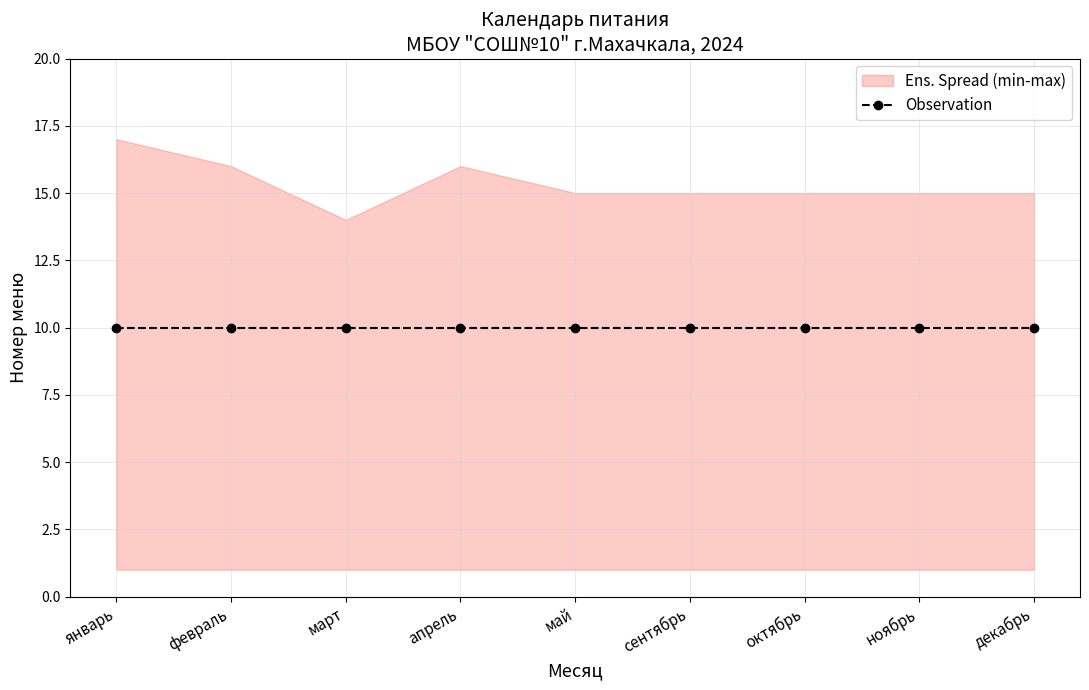

True or false: min and max cross at least once.

False